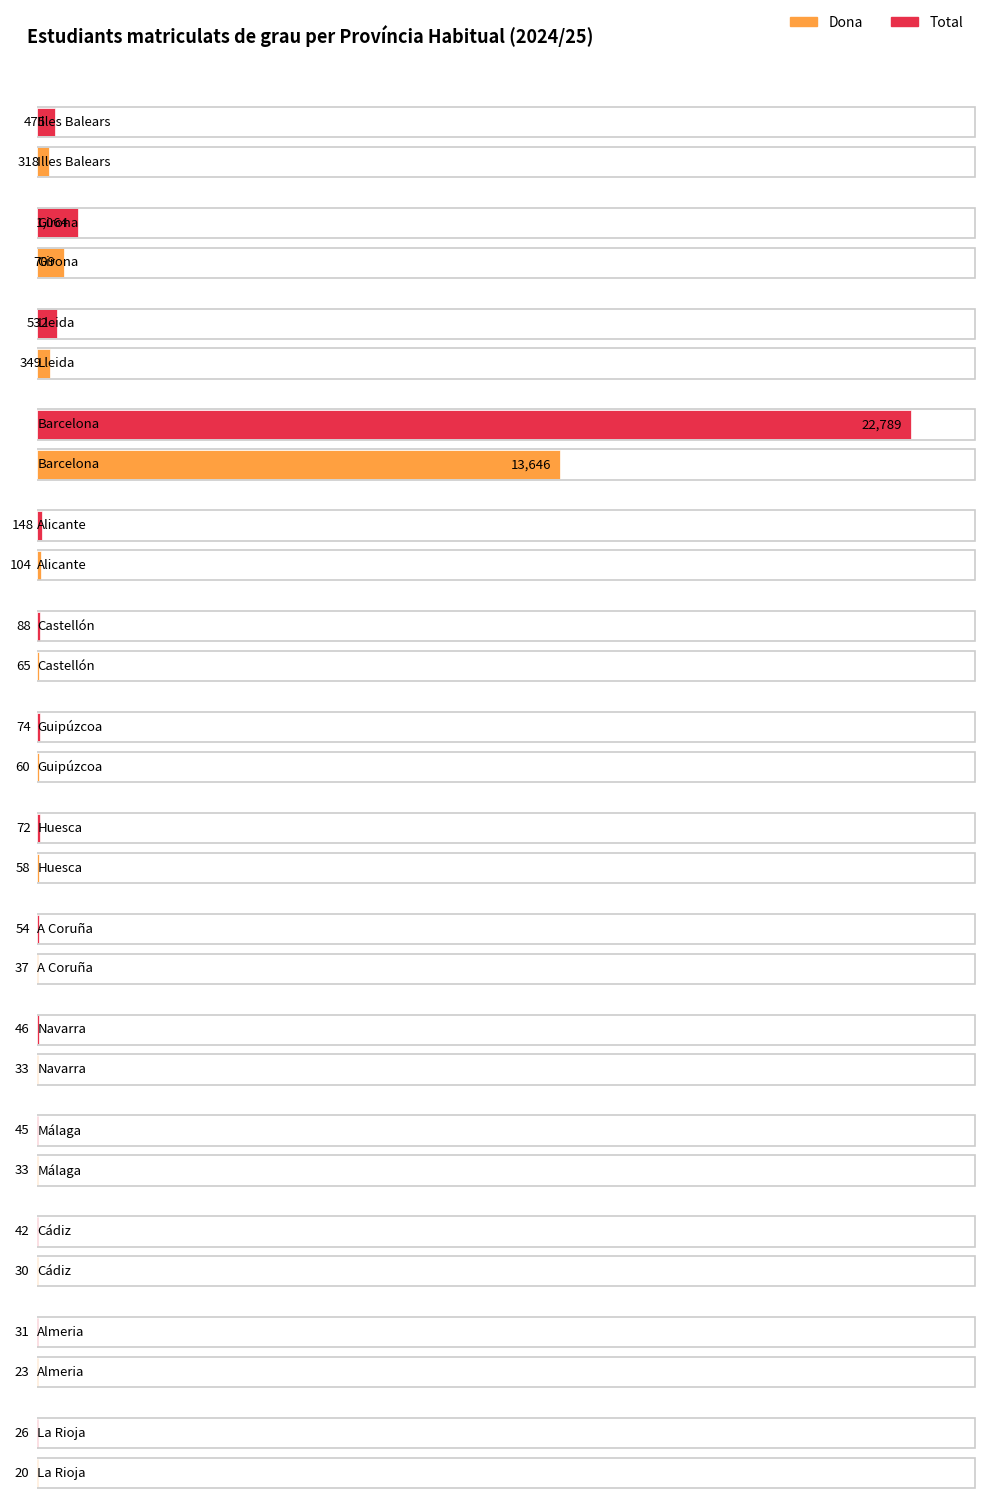

Reading left to right, transcribe all the data shown in this chart.

Dona: 318	709	349	13646	104	65	60	58	37	33	33	30	23	20
Total: 475	1064	532	22789	148	88	74	72	54	46	45	42	31	26